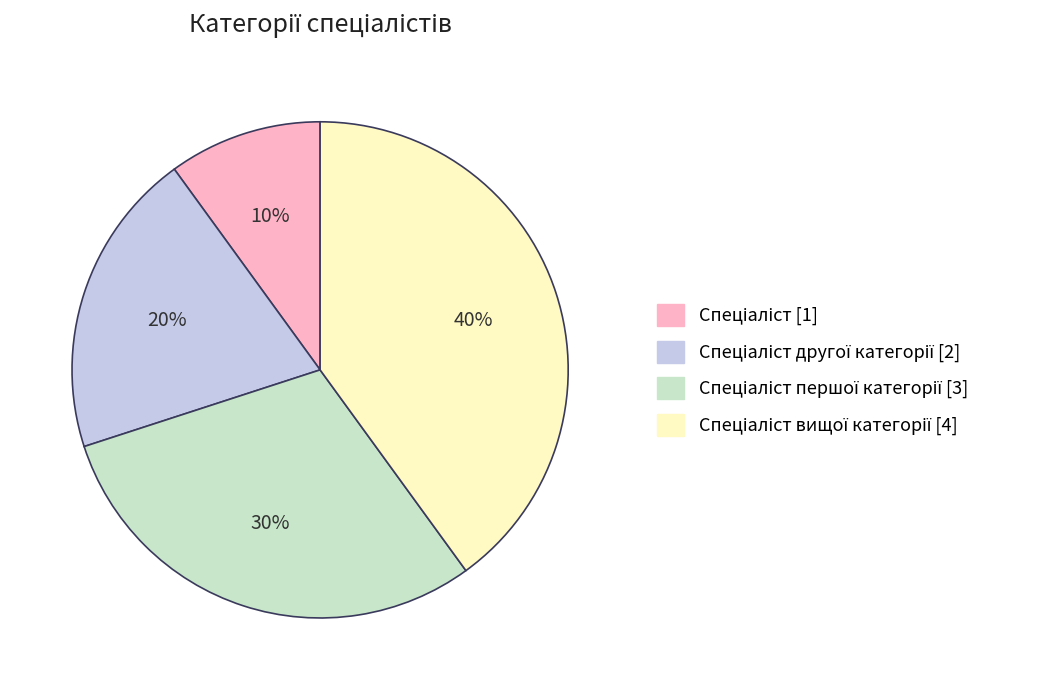

Is there any slice that represents more than half of the pie?

No